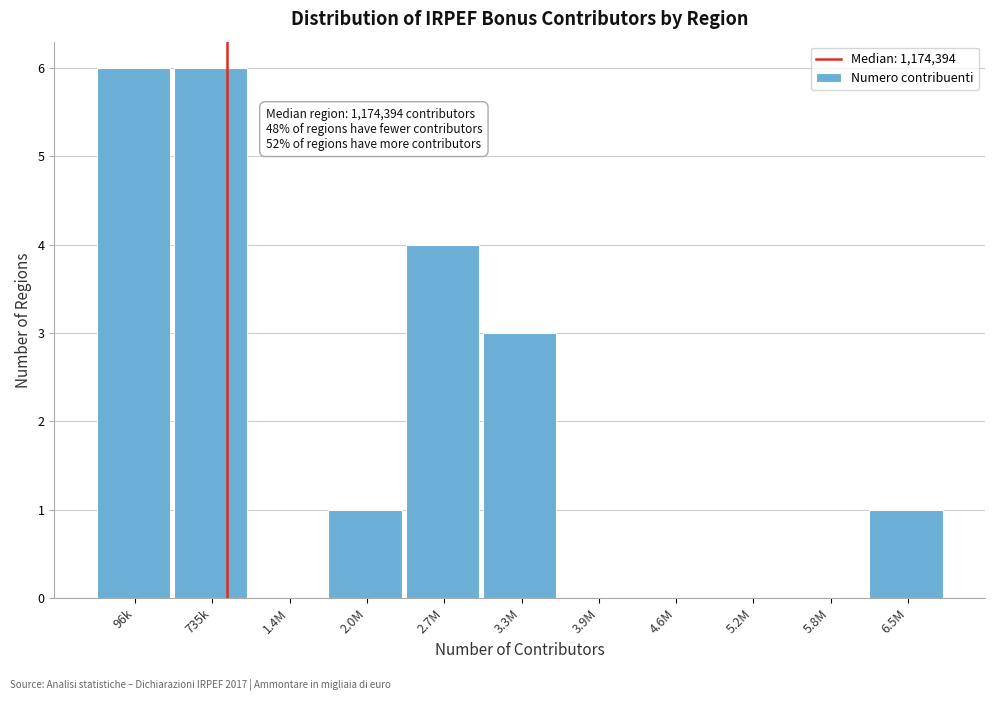

Reading left to right, what are all the values shown in this chart?

96k=6	735k=6	1.4M=0	2.0M=1	2.7M=4	3.3M=3	3.9M=0	4.6M=0	5.2M=0	5.8M=0	6.5M=1